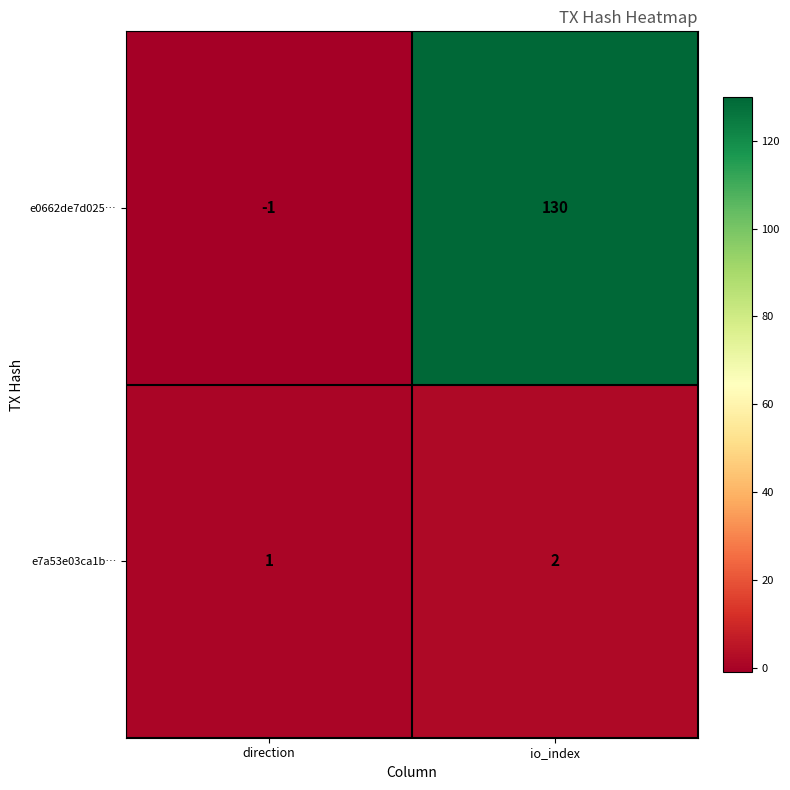

Which series has the widest spread of values?

e0662de7d025…